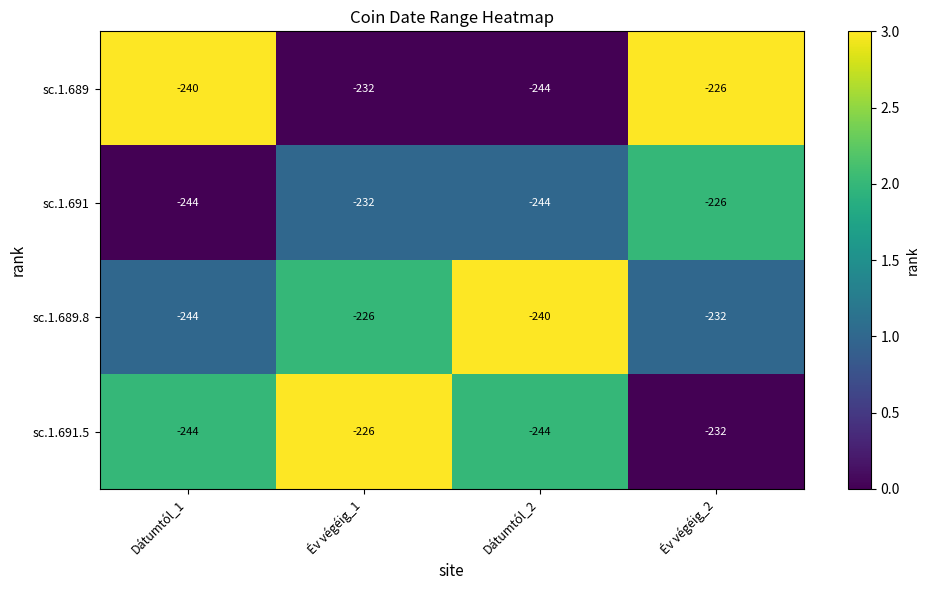

Is the value of sc.1.689 at Dátumtól_2 greater than the value of sc.1.691.5 at Év végéig_2?

No